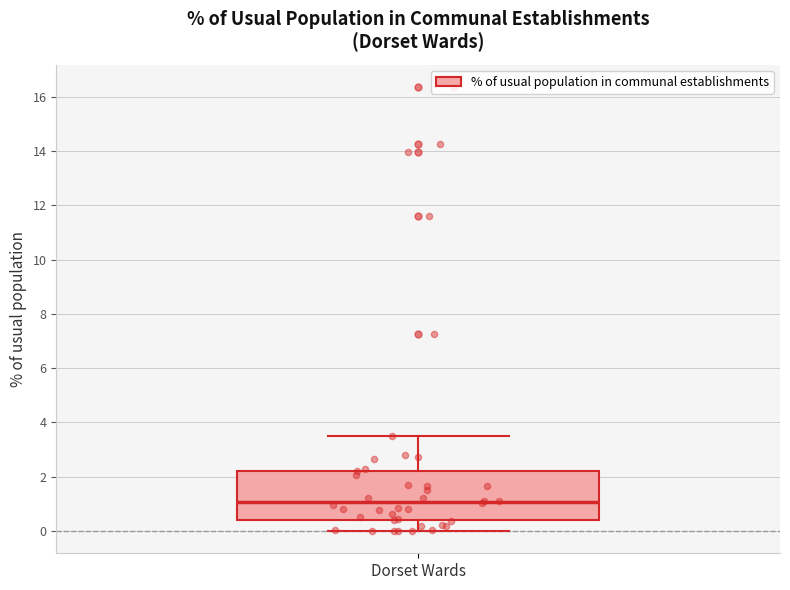

Read this box plot against the y-axis: the position of the median line, the range covered by the box, and the ends of both whiskers. The values are not printed on the chart, so give them approximately, as read against the axis.

median 1.0, box 0.4 to 2.2, whiskers 0.0 to 3.6